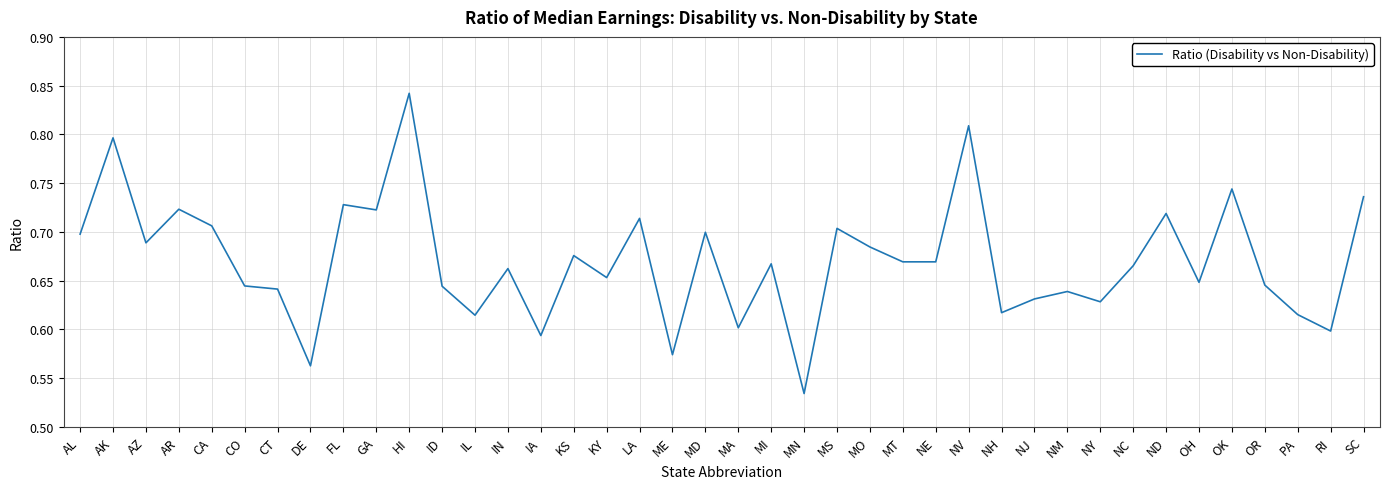

True or false: there are more than 1 points higher than both neighbors.

True